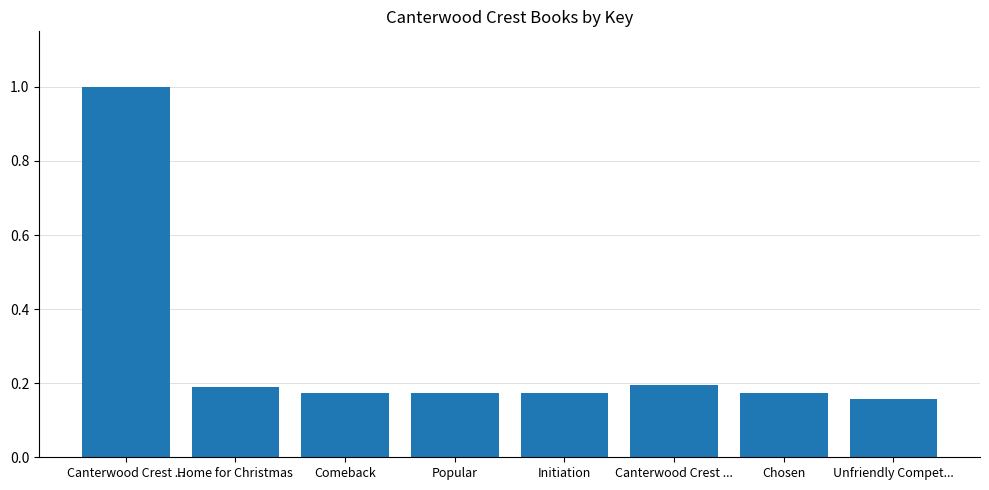

How many bars are there in total?

8